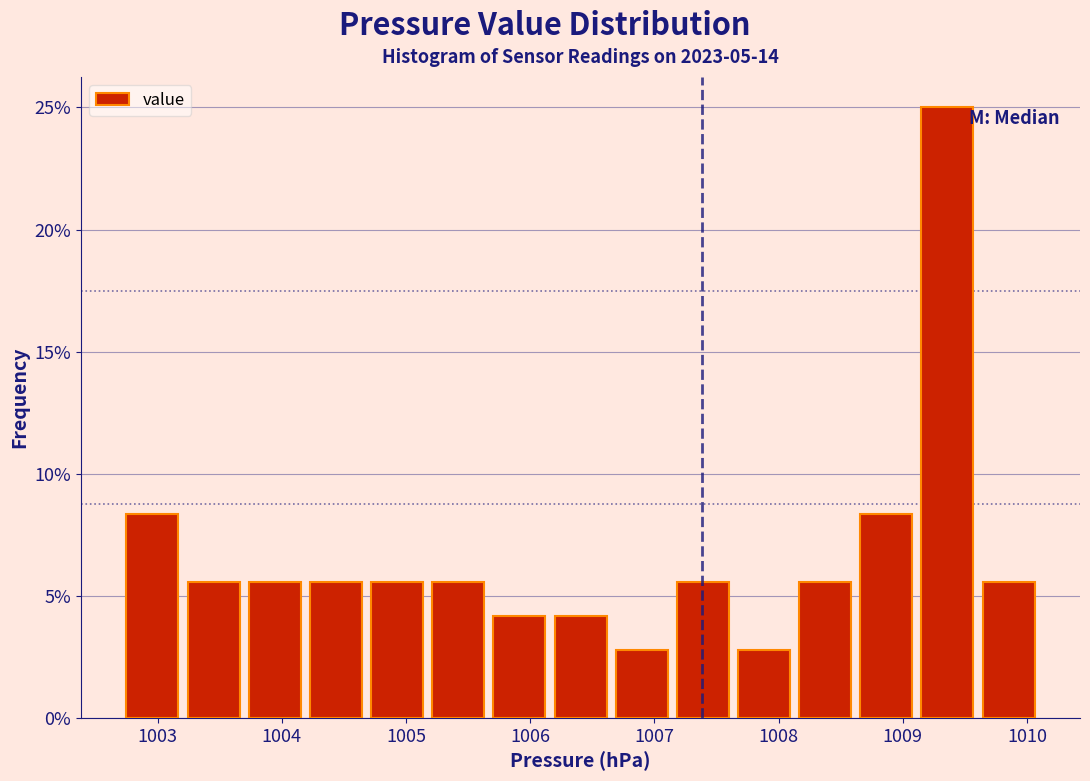

How tall is the bar that spans 1004.7 to 1005.2 on the x-axis? Neither the bar edges nor the heights are printed on the chart, so give them approximately, as read against the axes.

5.5